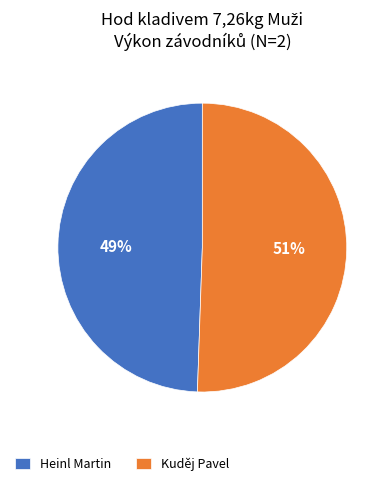

Does Heinl Martin represent more than half of the total?

No